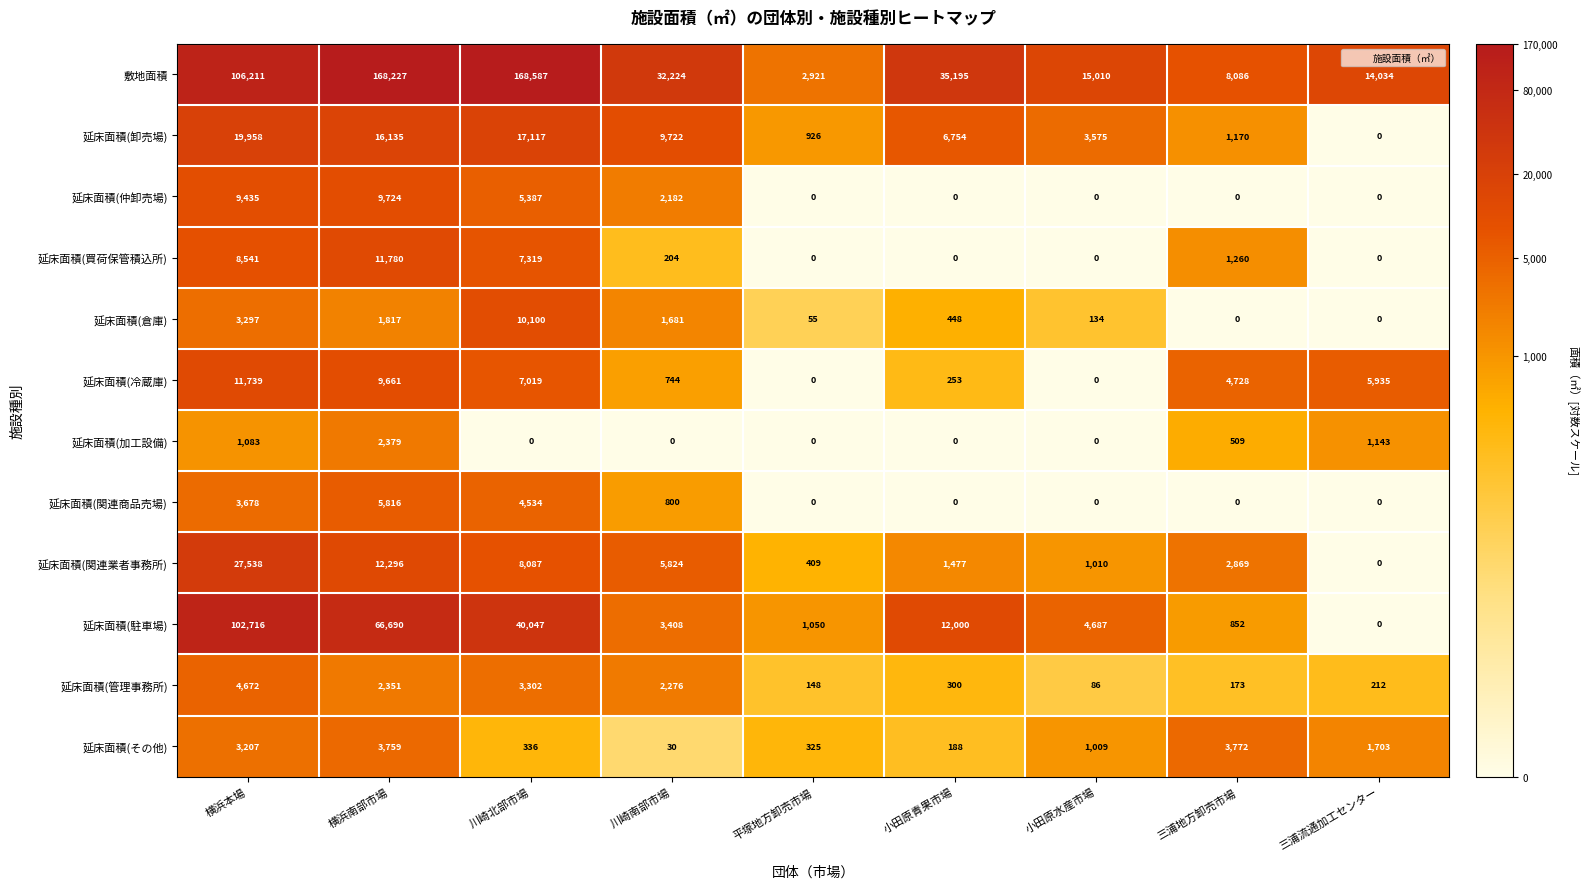

True or false: 延床面積(仲卸売場) has a value of 2872 at 川崎南部市場.

False